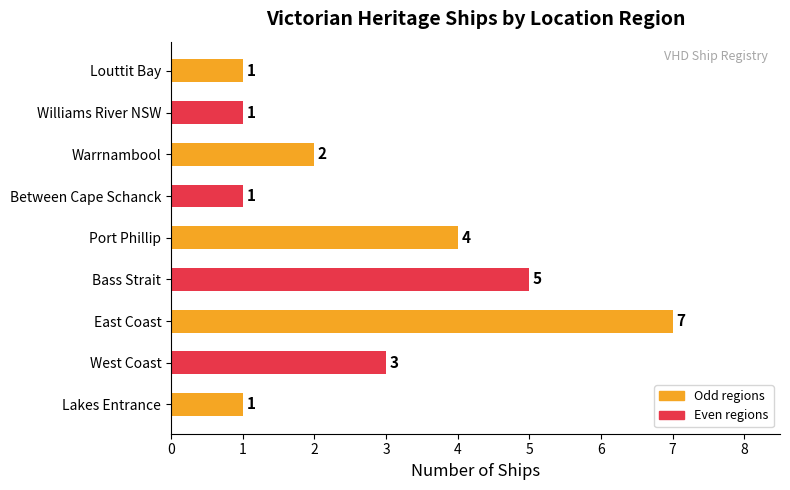

What value does the data have at East Coast?

7